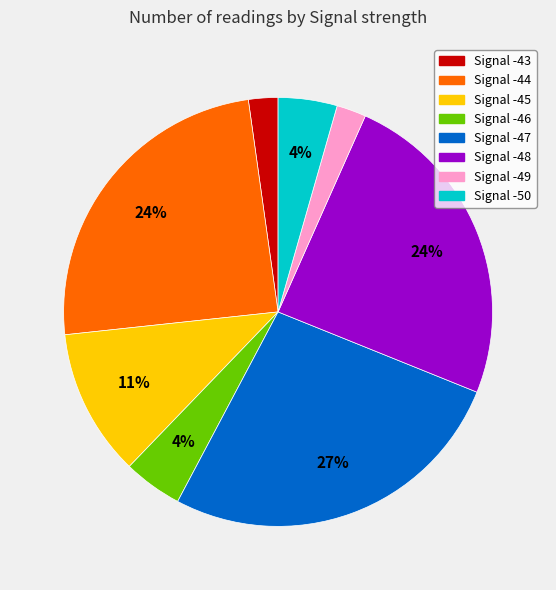

To the nearest percent, what is the average slice percentage?

12%